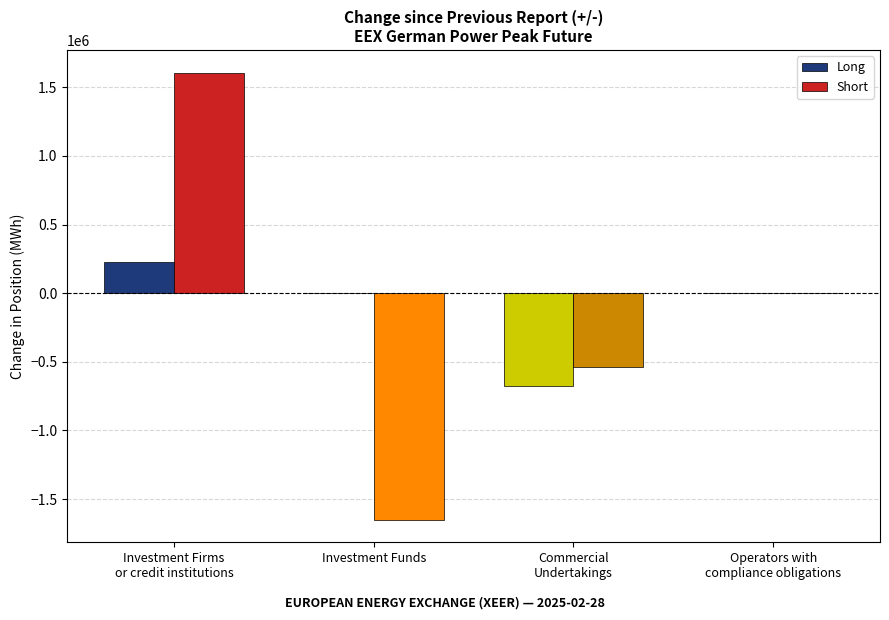

How many groups of bars are there?

4